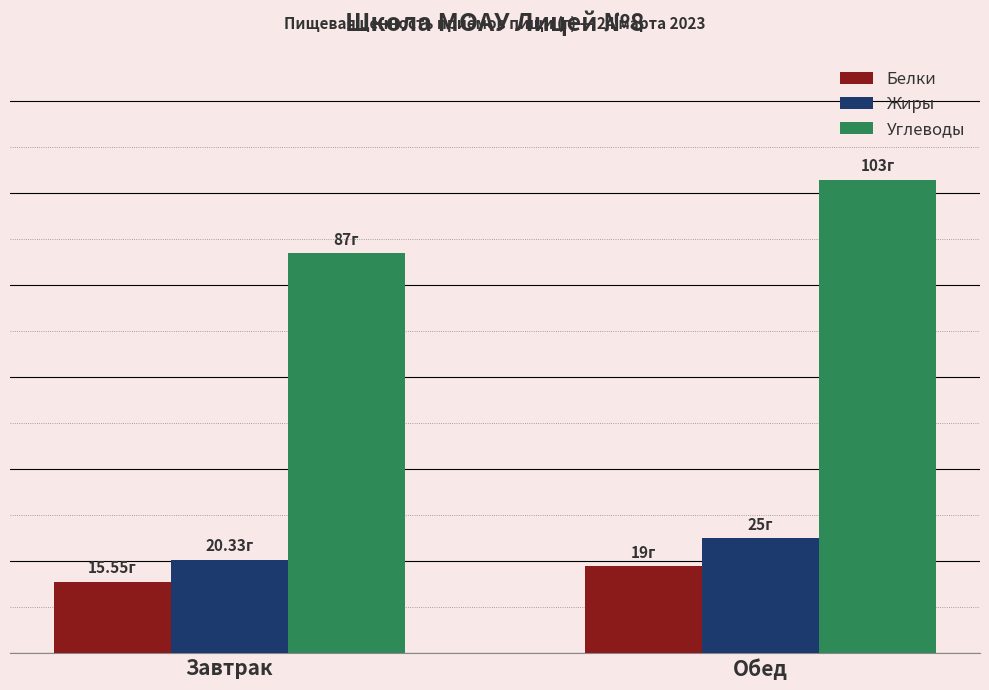

At which label is Жиры closest to 22?

Завтрак